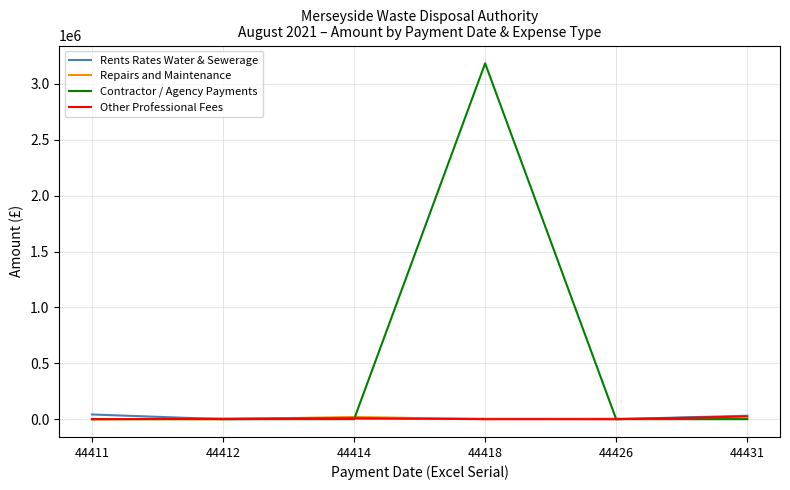

What are all the series names shown in the legend?

Rents Rates Water & Sewerage, Repairs and Maintenance, Contractor / Agency Payments, Other Professional Fees